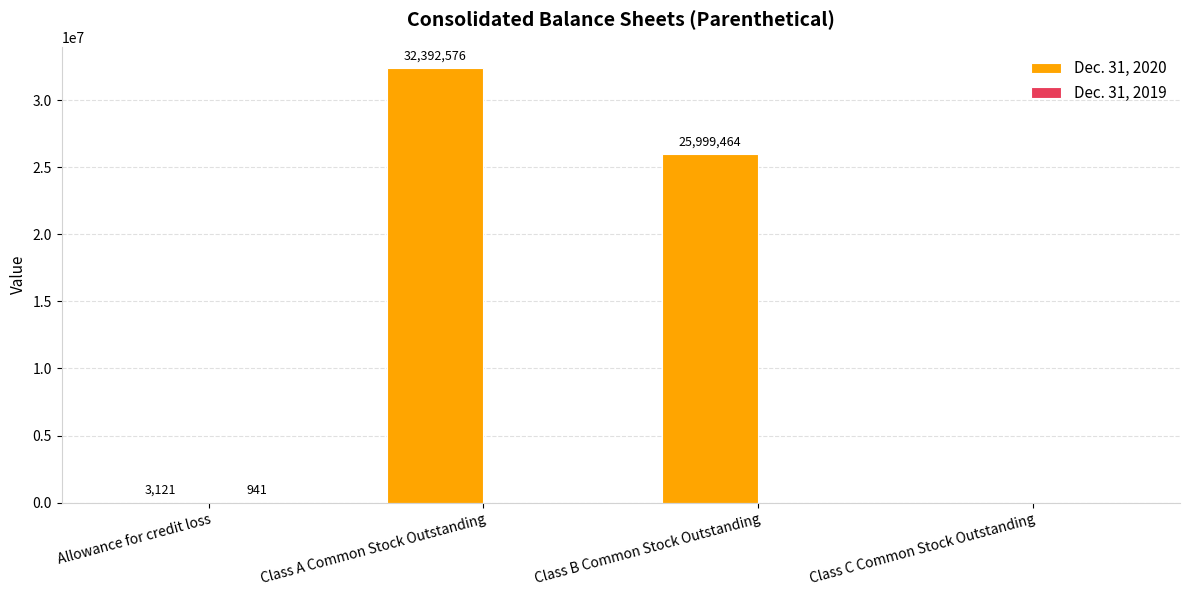

Which series changed the most between Class A Common Stock Outstanding and Class B Common Stock Outstanding?

Dec. 31, 2020